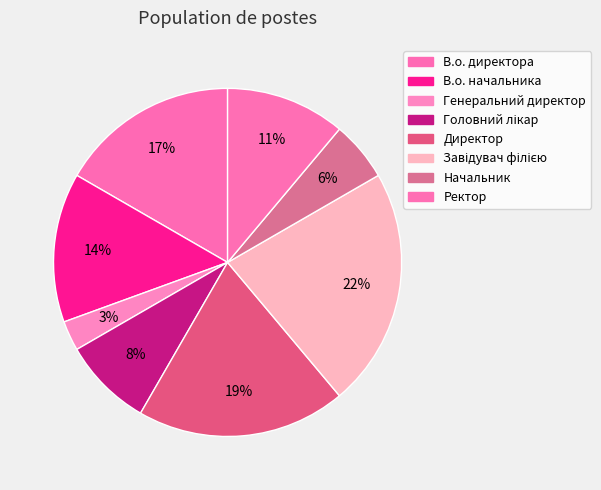

To the nearest percent, what is the difference between the В.о. начальника and Завідувач філією slice percentages?

8%